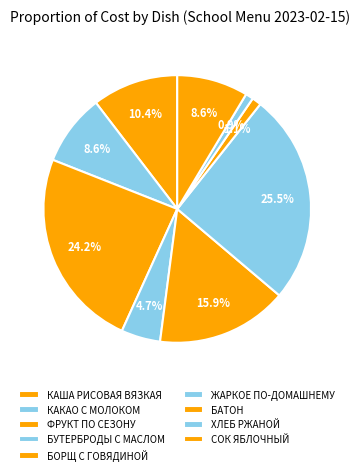

How many segments does this pie chart have?

9